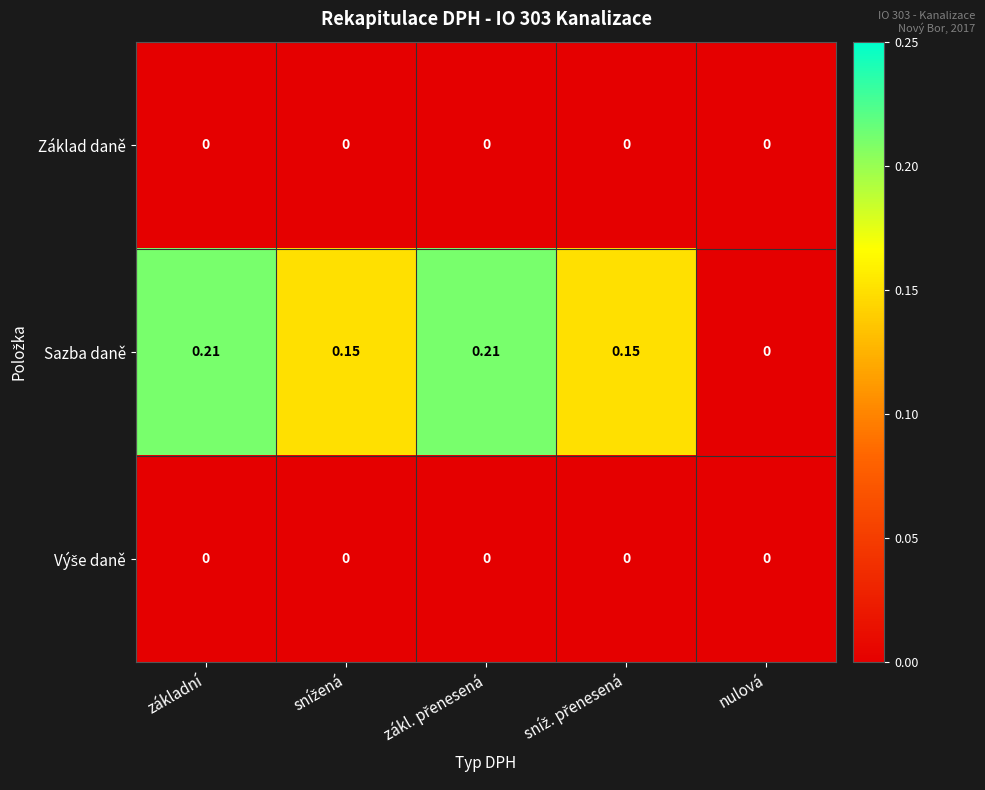

Between základní and nulová, which series saw the biggest shift?

Sazba daně